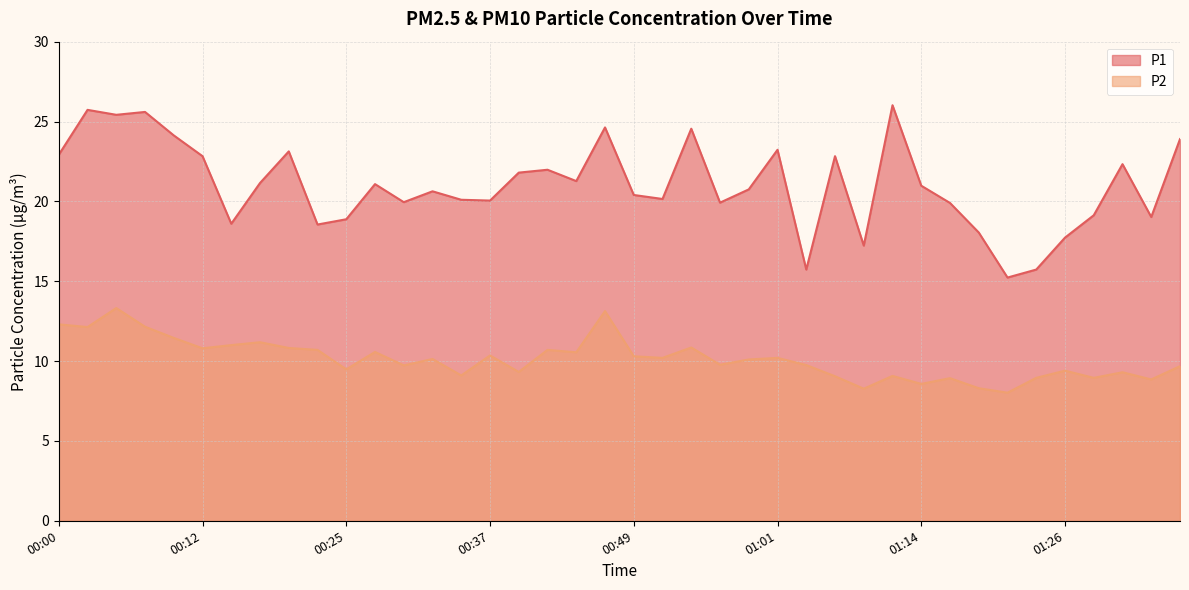

What is the sum of all P2 values?

405.4